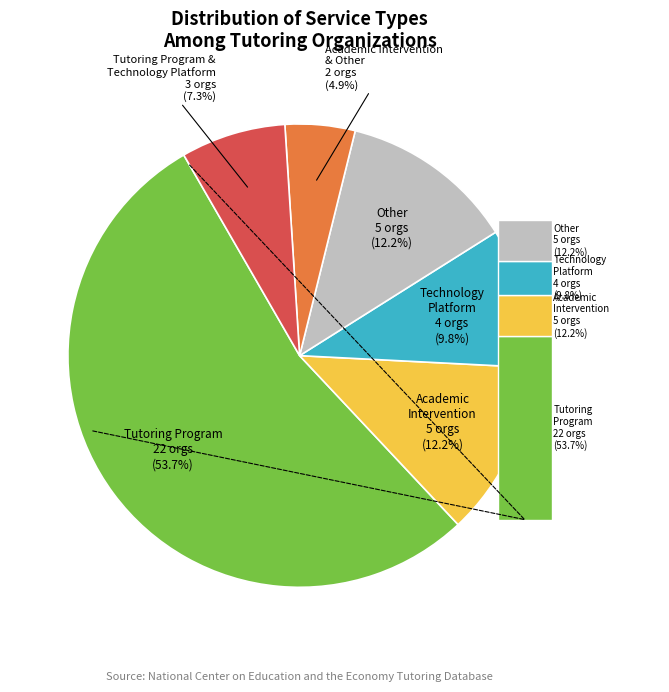

To the nearest percent, what is the average slice percentage?

17%